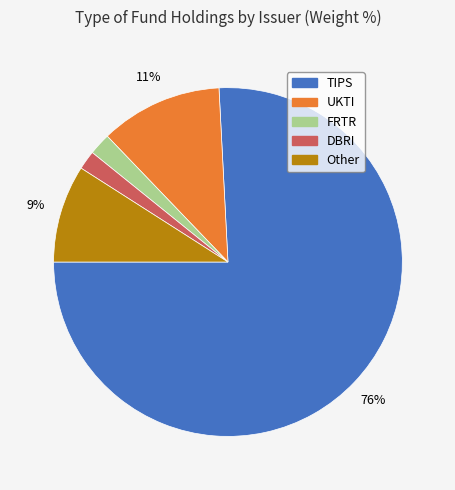

How many segments does this pie chart have?

5